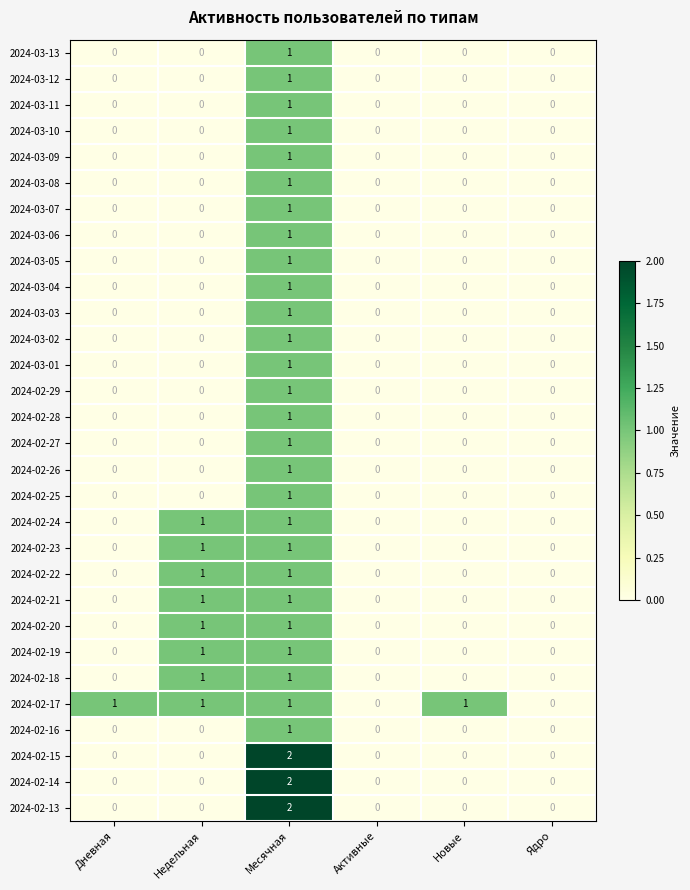

How many data points in 2024-03-01 are above 0?

1